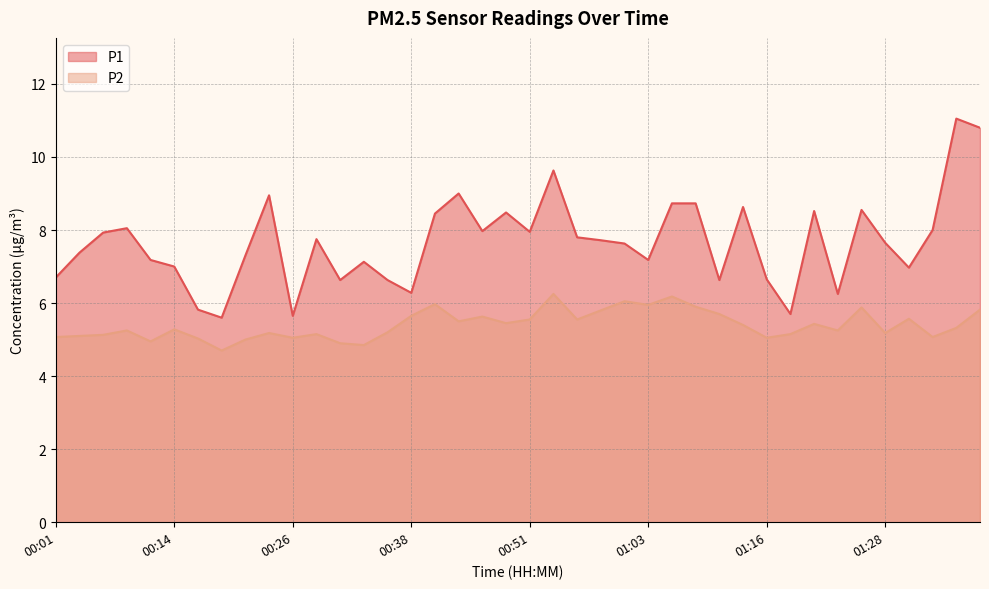

What is the difference between the highest and lowest values at 00:09?

2.8